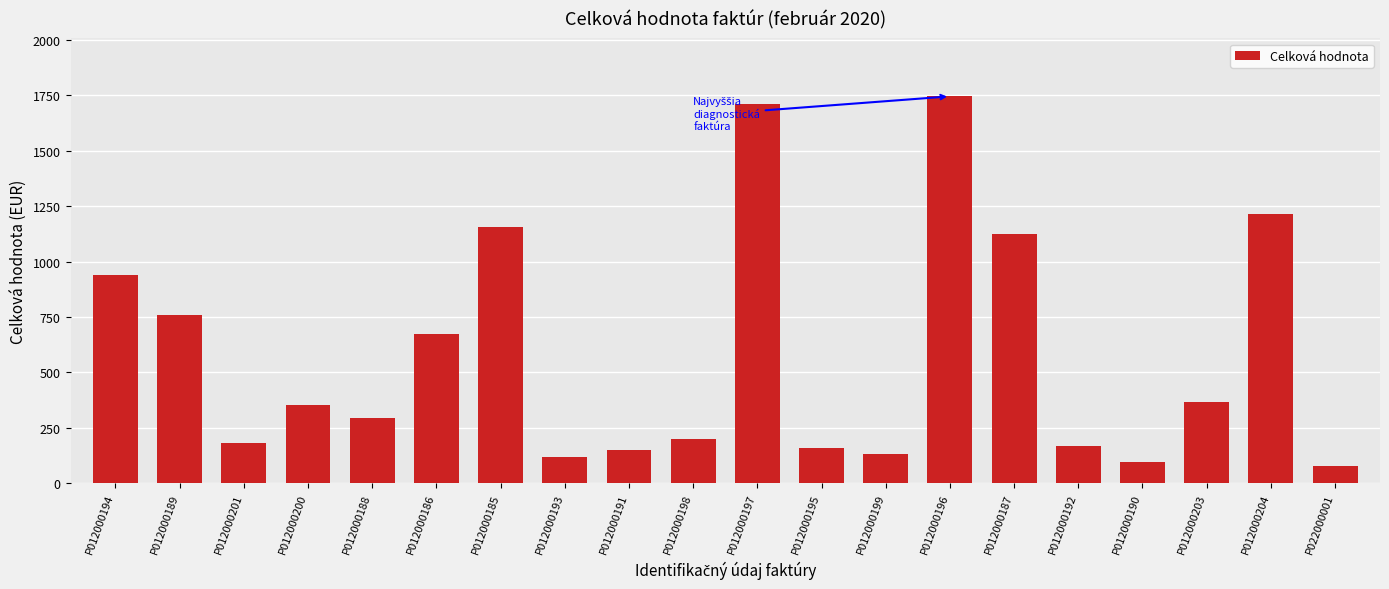

Are the bars horizontal?

No